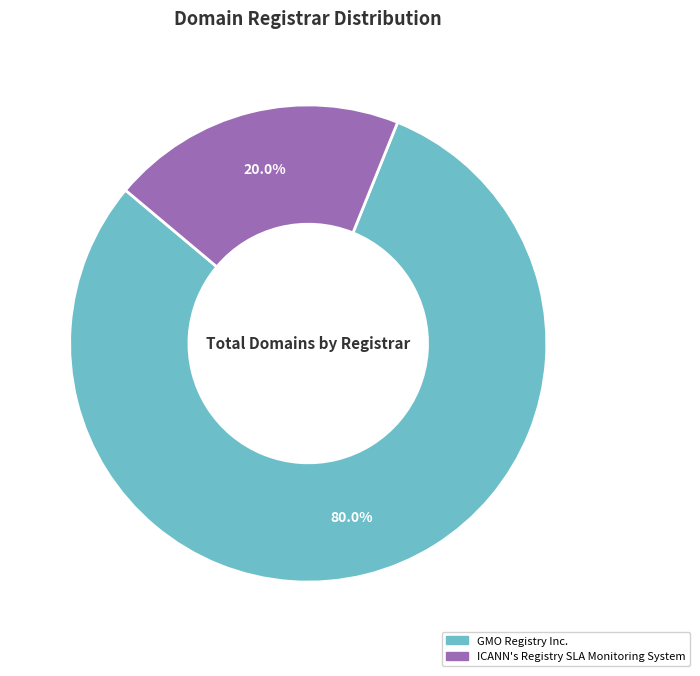

How many slices are in this pie chart?

2